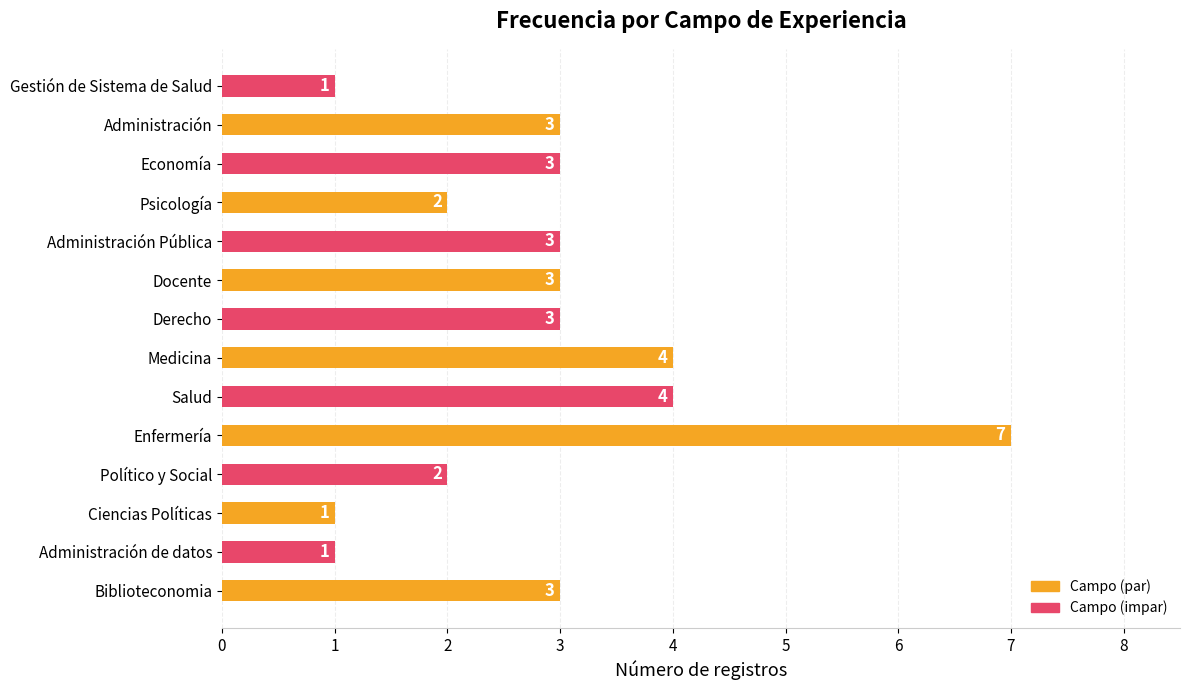

True or false: the data shows 2 at Derecho.

False